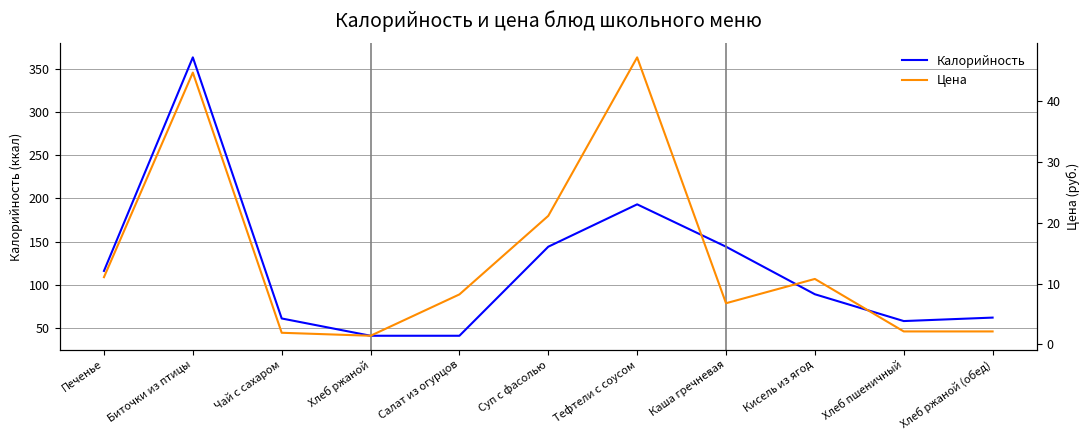

Is it true that Калорийность equals 31.6 at Суп с фасолью?

False